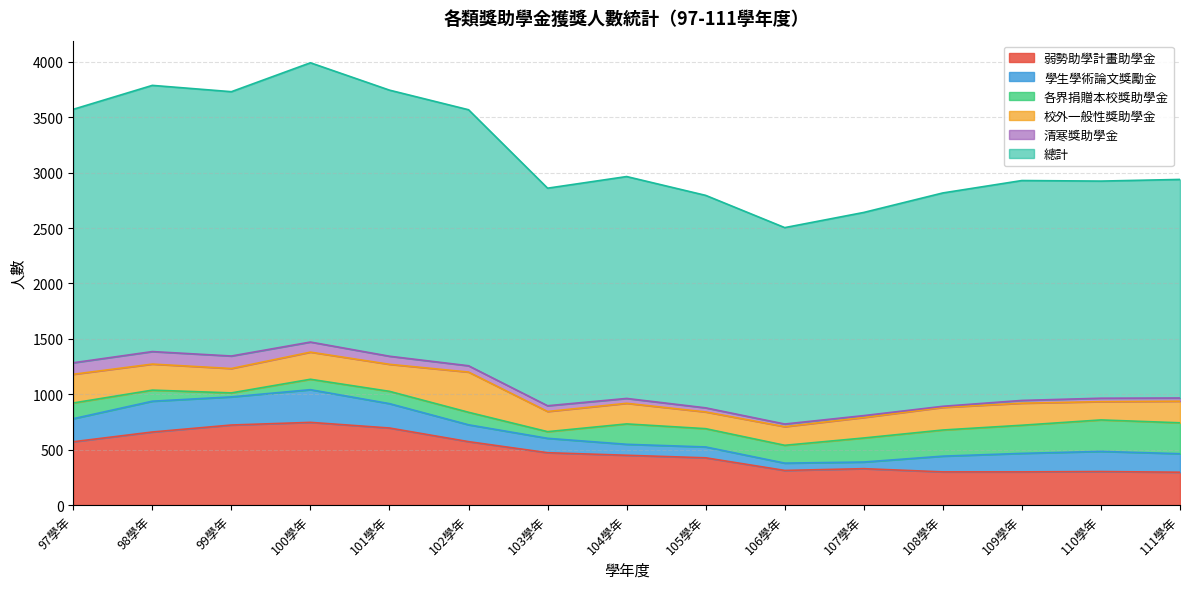

The value of 校外一般性獎助學金 at 111學年 is 195. True or false?

True